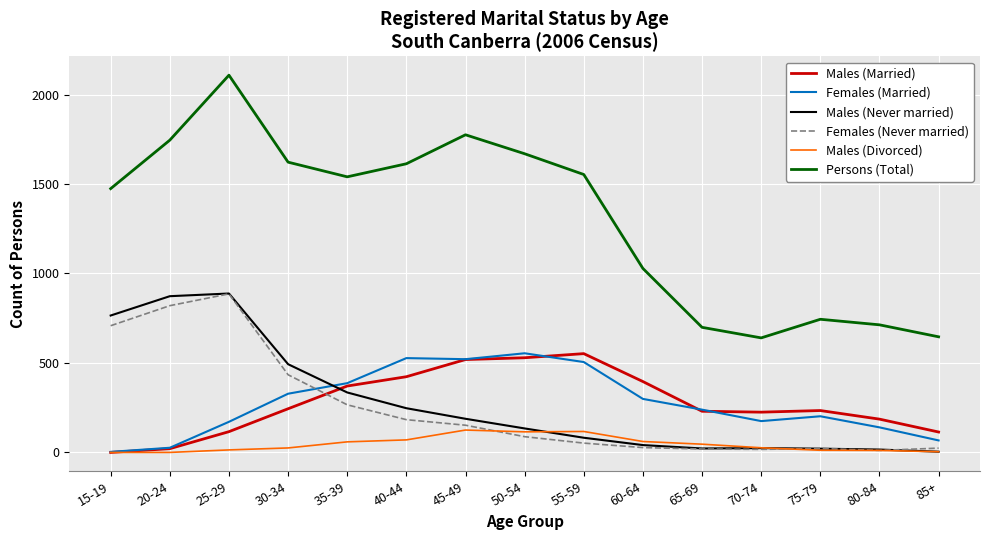

Which label corresponds to the largest value in the chart?

25-29